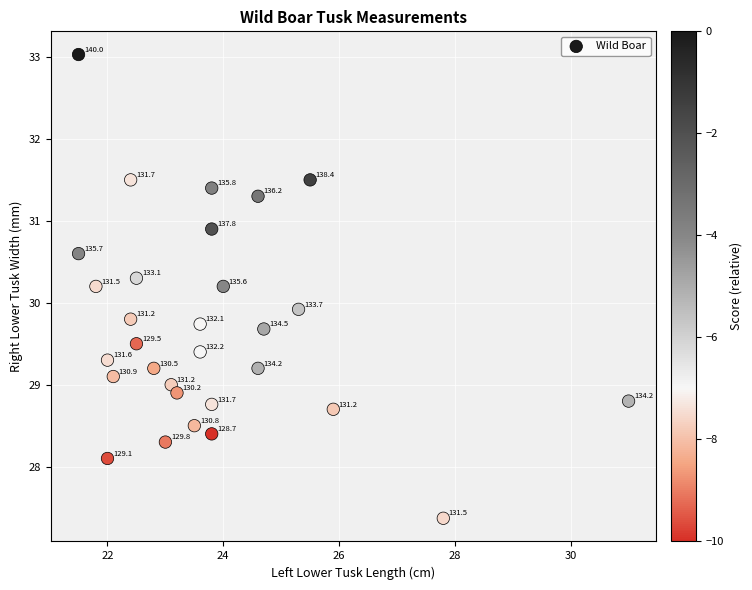

What is the range of Y values (max minus min)?

5.7